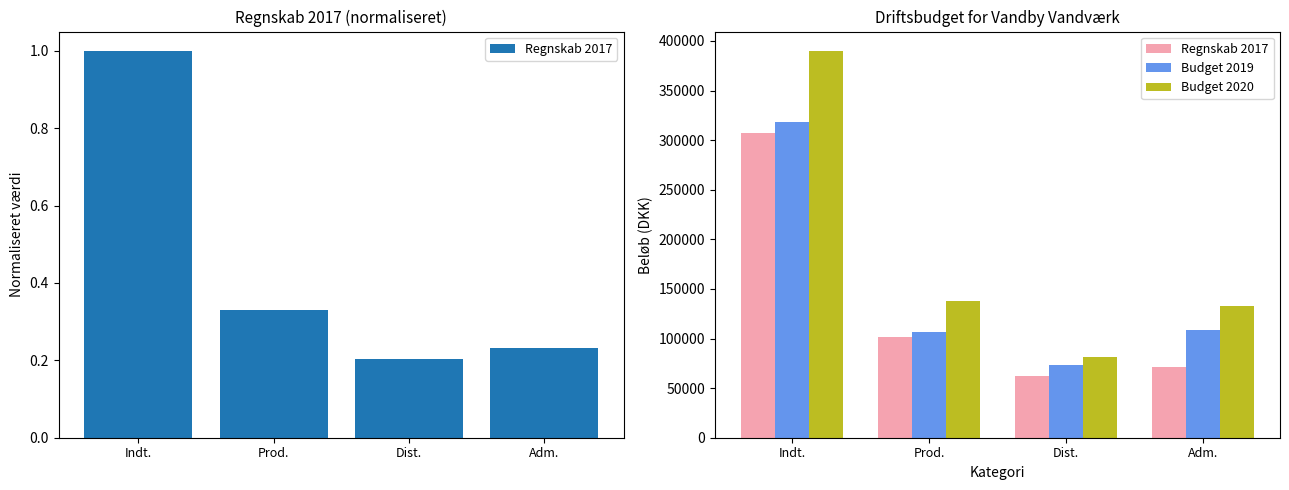

Reading left to right, list all the values displayed in this chart.

Regnskab 2017: 306896	101325	62274	71314
Budget 2019: 318000	106500	73000	108396
Budget 2020: 390000	137500	81500	132950